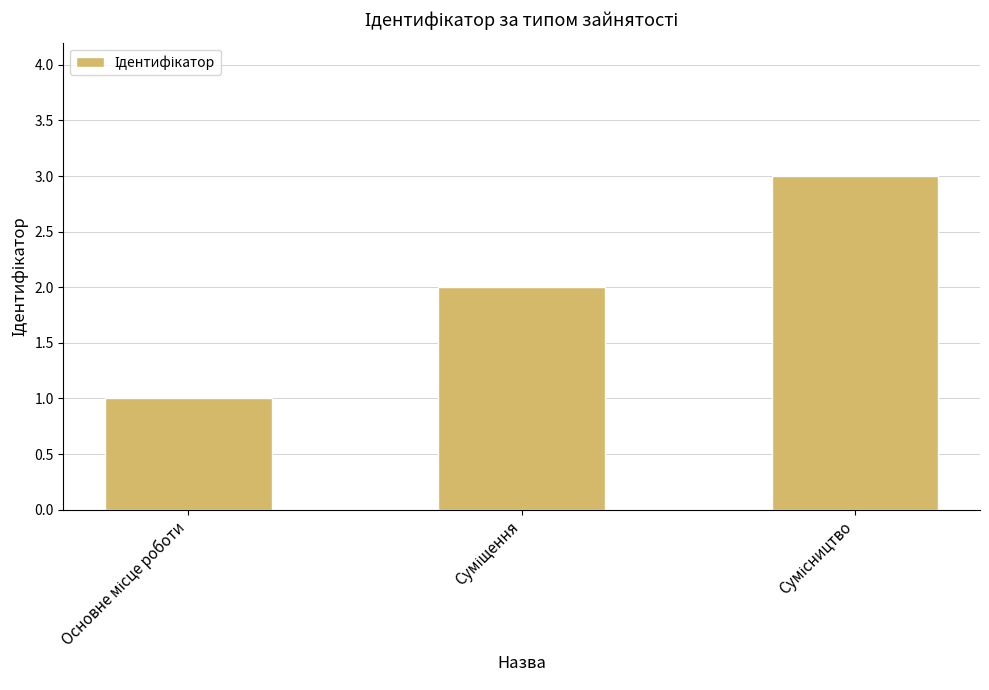

What is the maximum value shown in the chart?

3